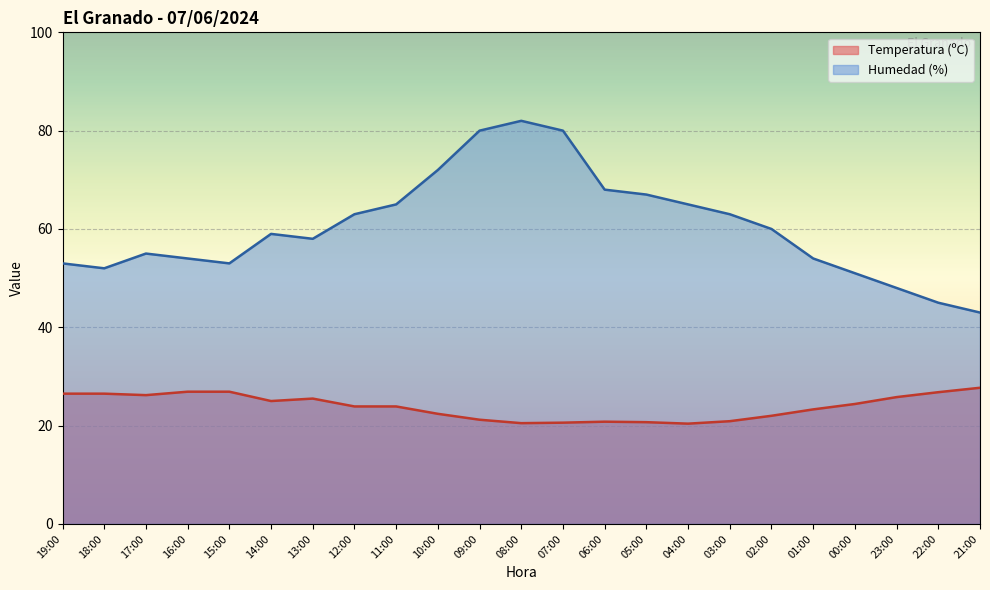

Is it true that Temperatura (ºC) equals 24.4 at 00:00?

True